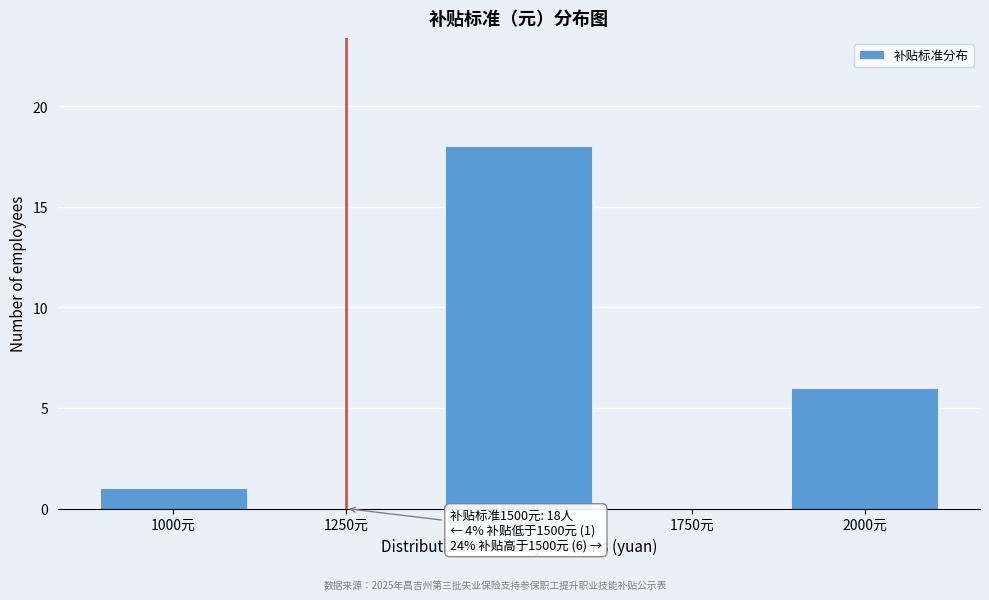

Reading left to right, extract all data points from this chart.

1000元=1	1250元=0	1500元=18	1750元=0	2000元=6